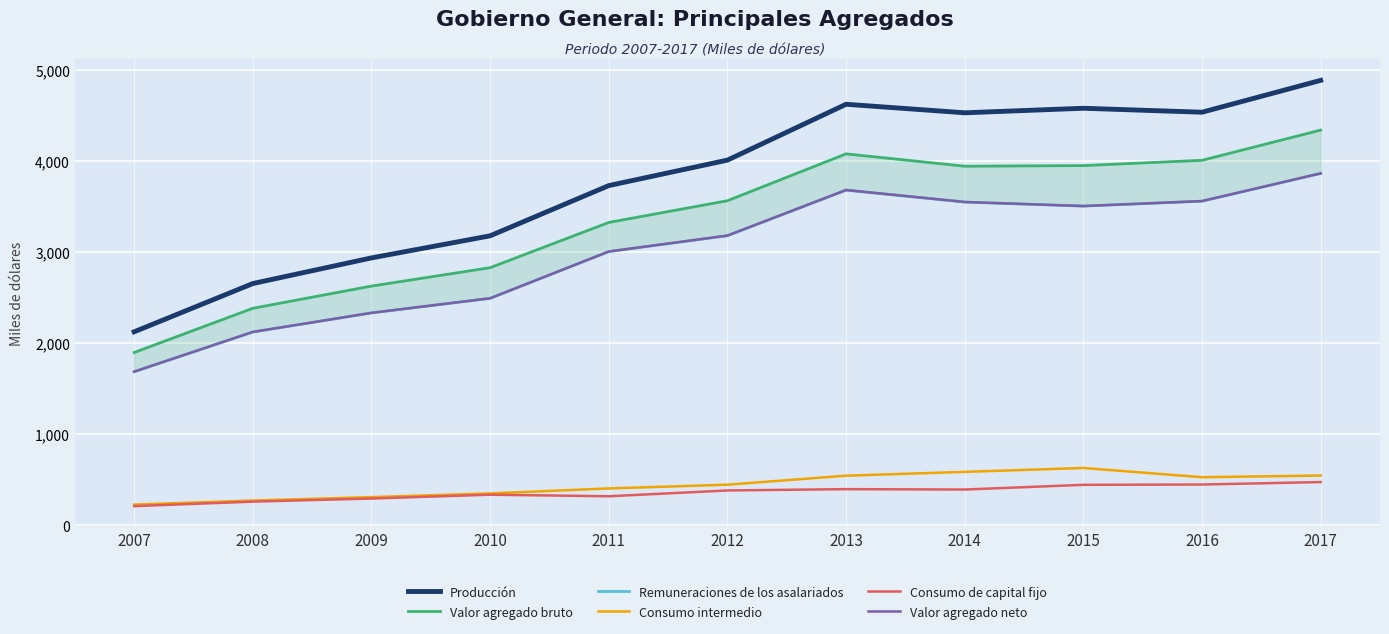

In Producción, how many points are higher than both neighbors (excluding endpoints)?

2